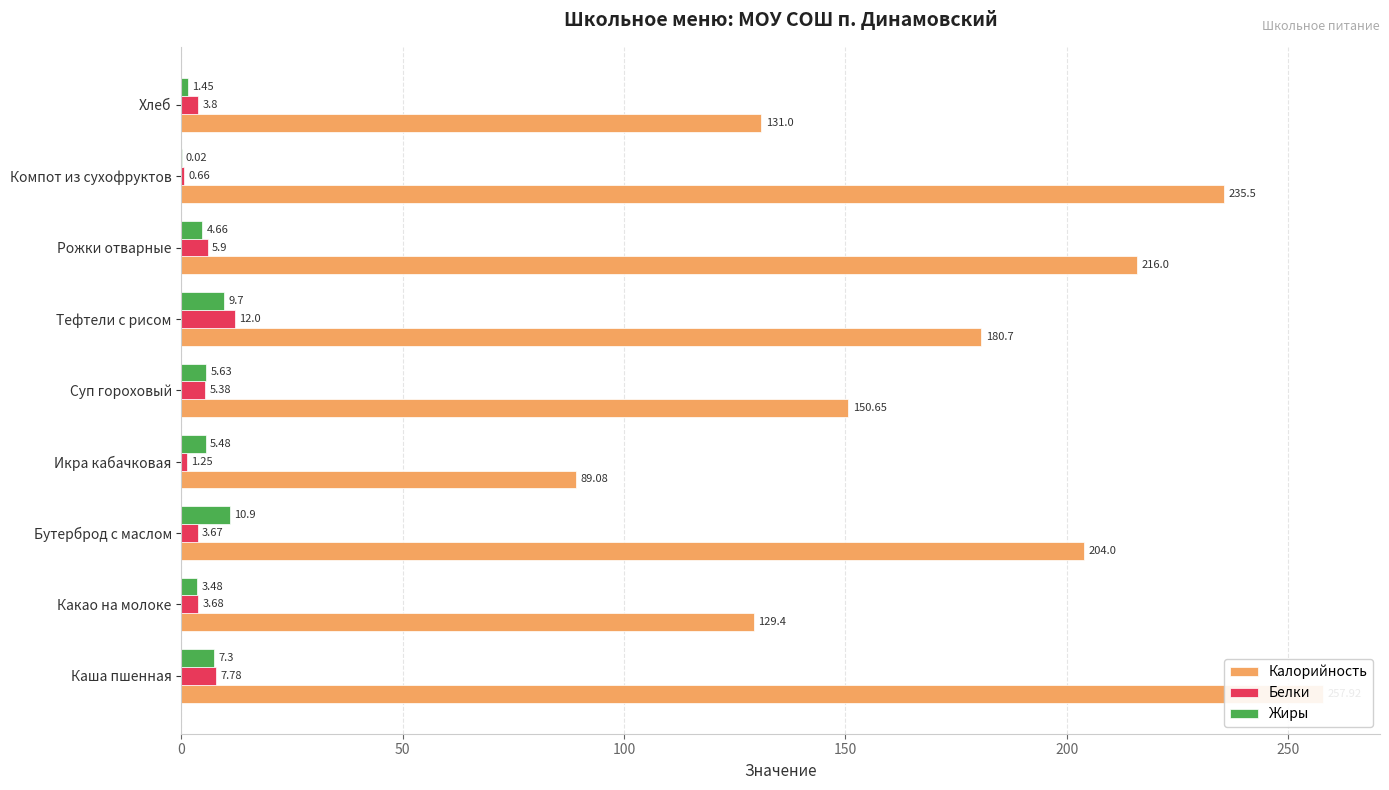

What is the sum of all Калорийность values?

1594.2